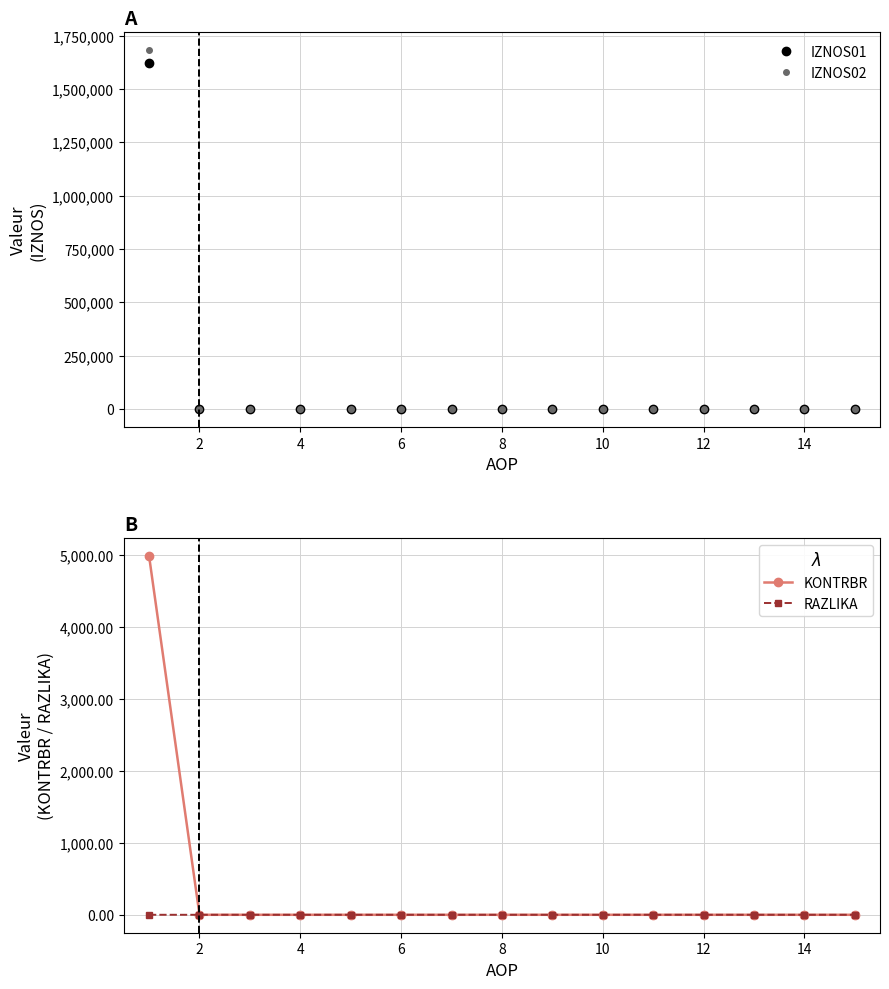

True or false: RAZLIKA and IZNOS02 cross at least once.

False